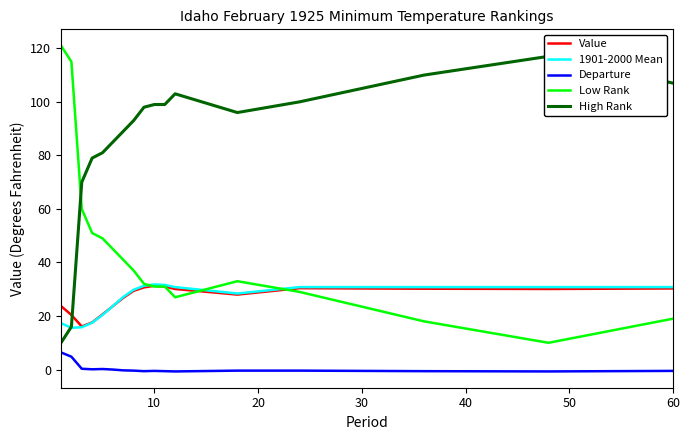

What is the highest value of the 1901-2000 Mean series?

31.8